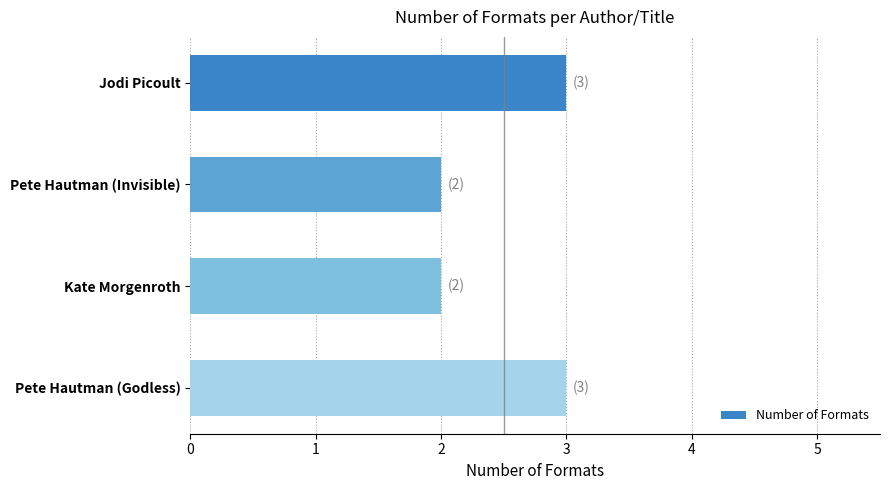

Between Kate Morgenroth and Pete Hautman (Godless), which is larger?

Pete Hautman (Godless)